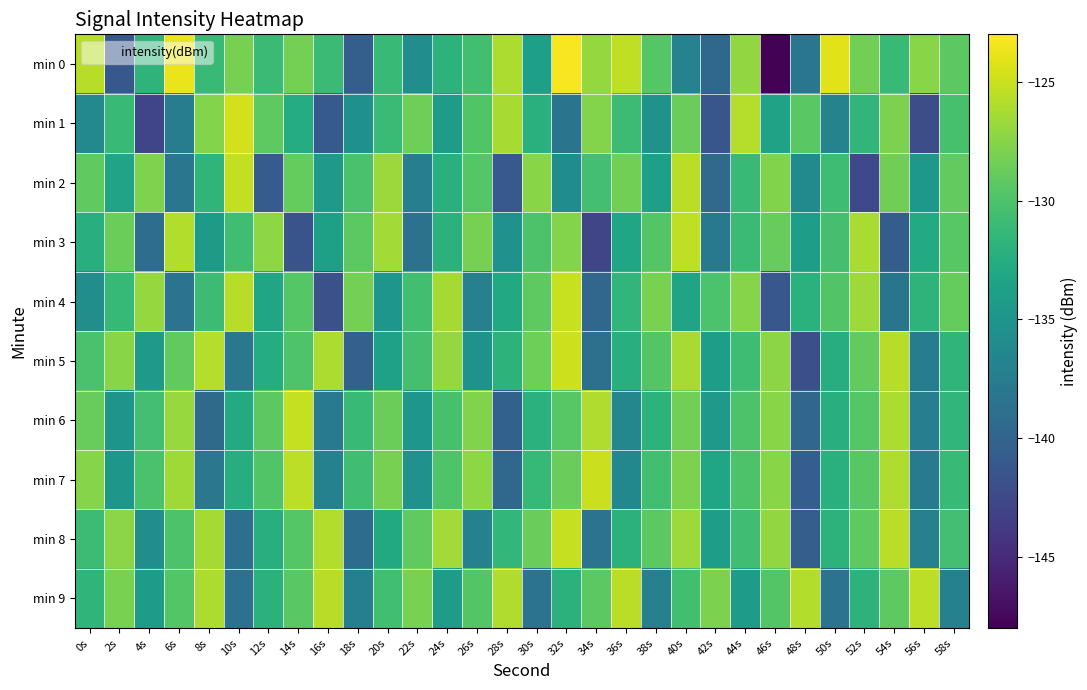

How many distinct data groups are displayed?

10